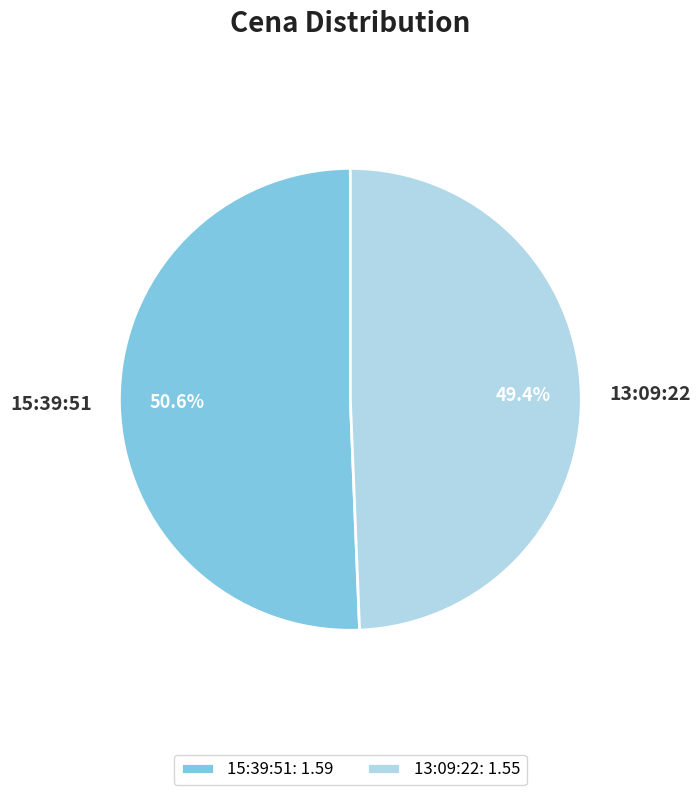

What is the smallest slice in the pie chart?

13:09:22